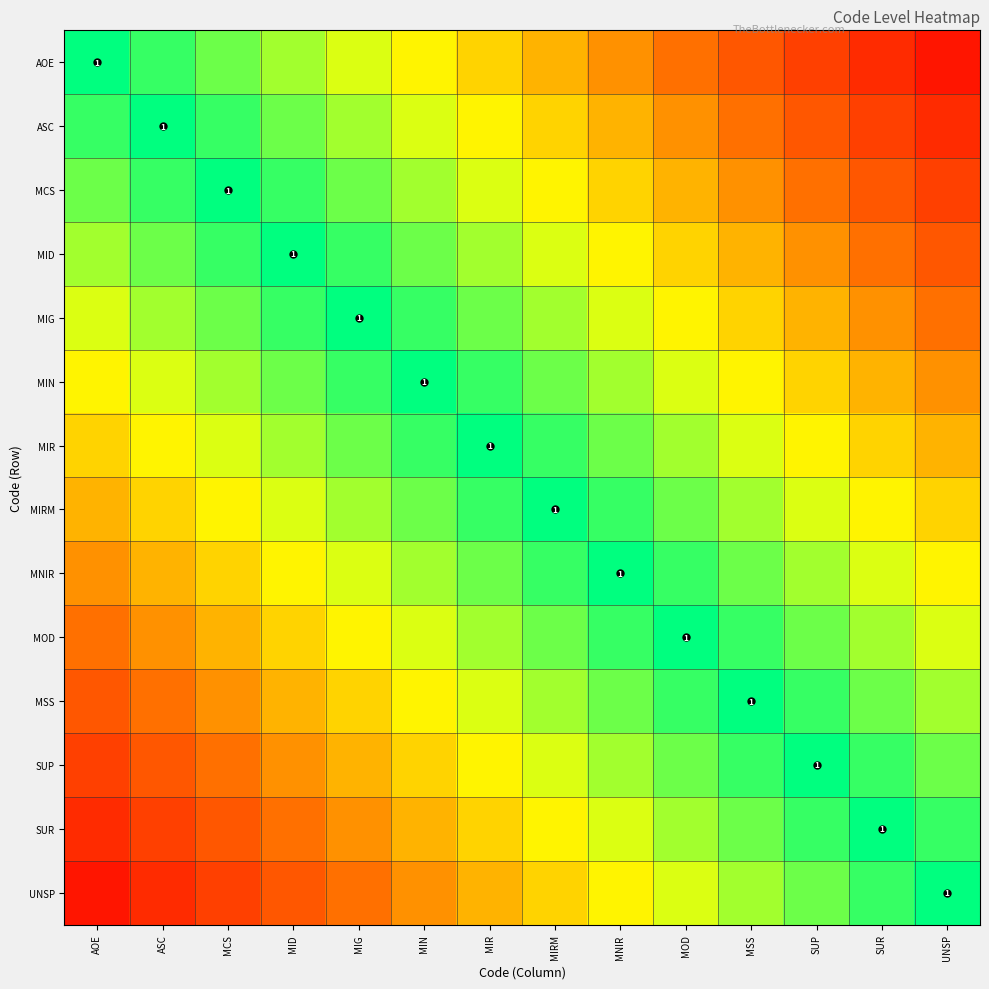

List the series in order of their peak value, lowest first.

AOE, ASC, MCS, MID, MIG, MIN, MIR, MIRM, MNIR, MOD, MSS, SUP, SUR, UNSP